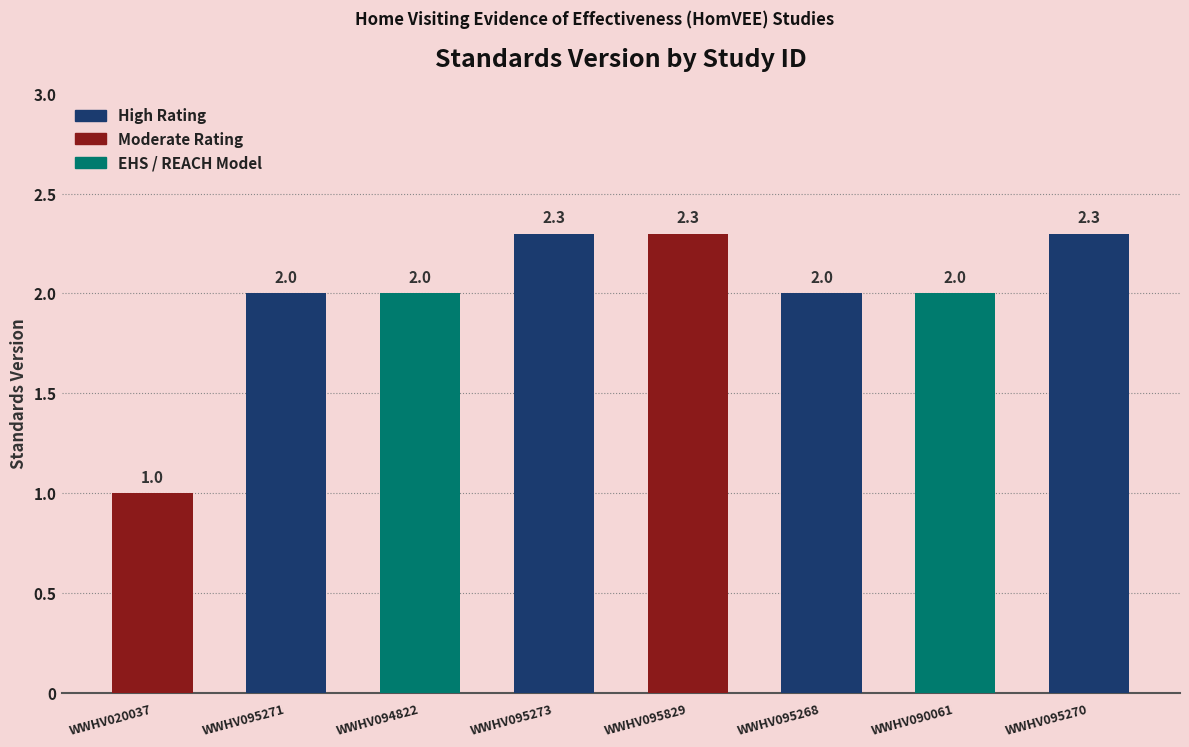

Approximately how many times larger is the value at WWHV095268 compared to WWHV020037?

2.0